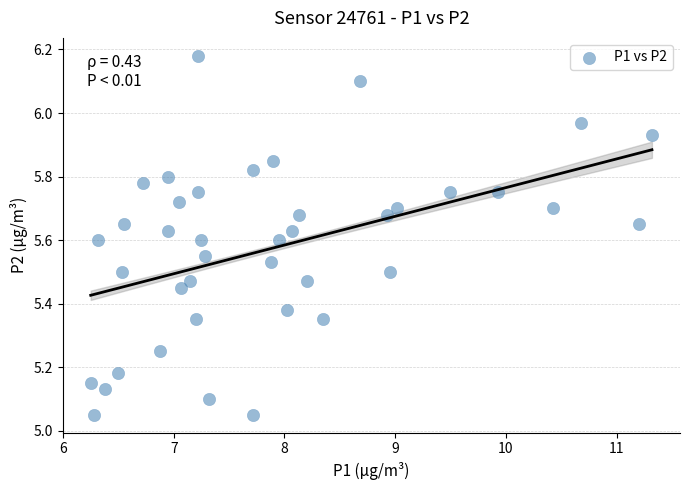

What is the range of Y values (max minus min)?

1.1